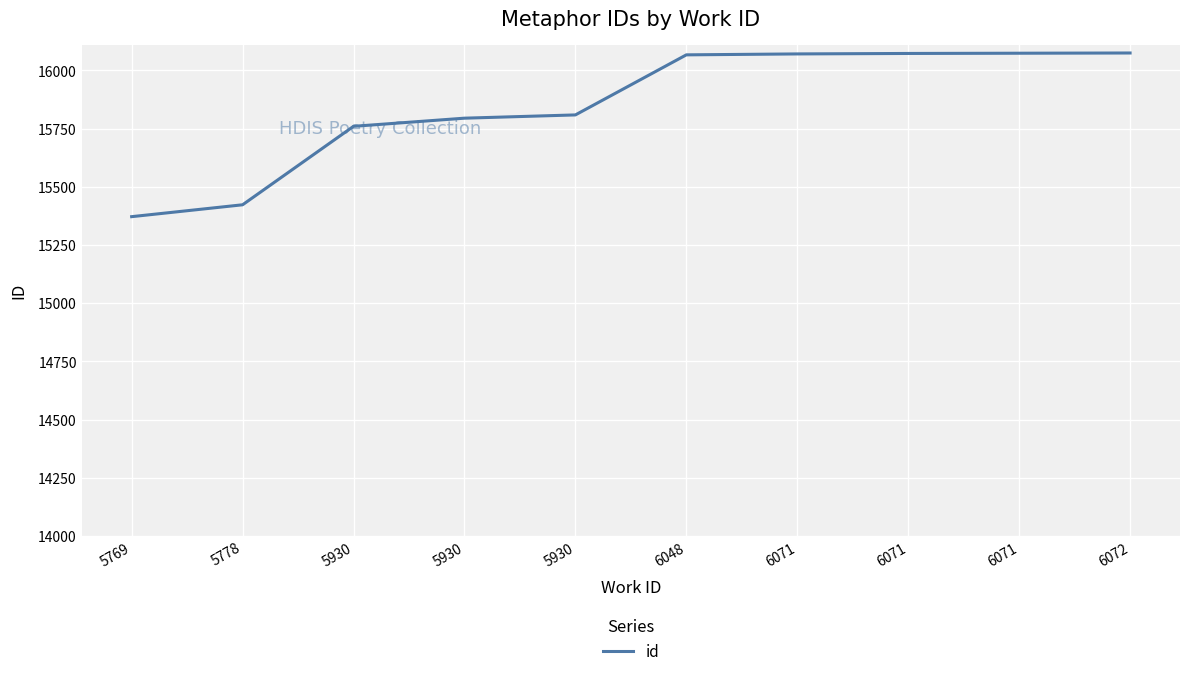

What is the approximate value at 6071?

16073